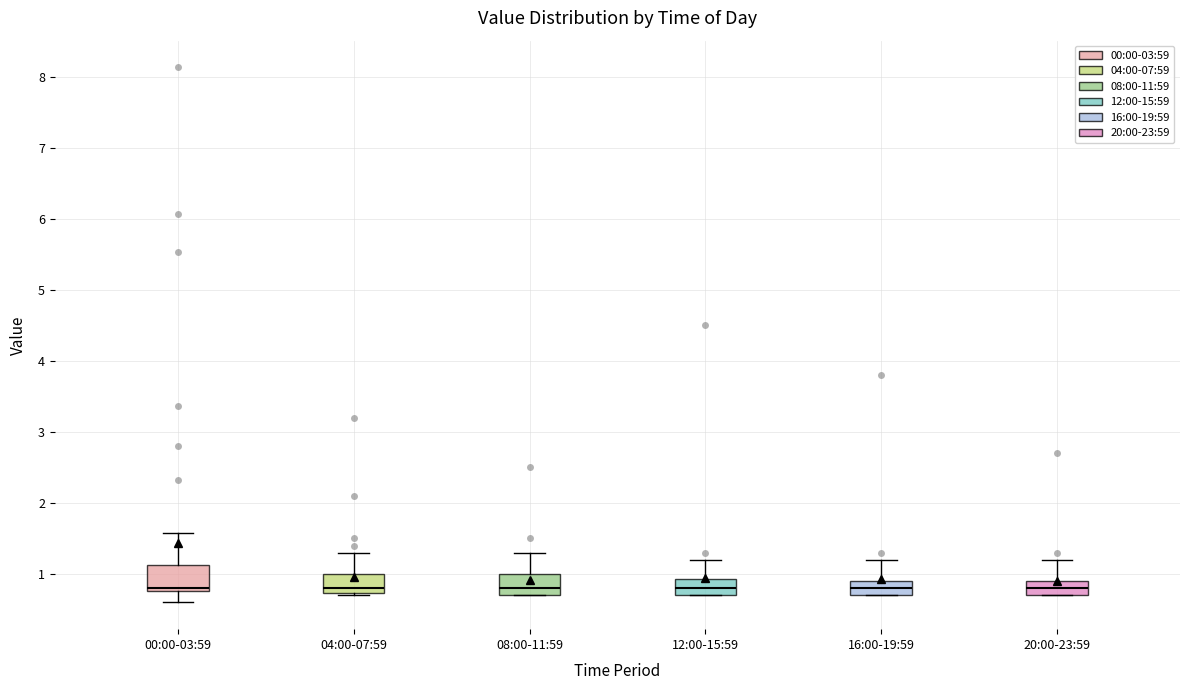

Where does the upper whisker of the box for 08:00-11:59 end on the y-axis? The values are not printed on the chart, so give them approximately, as read against the axis.

1.3